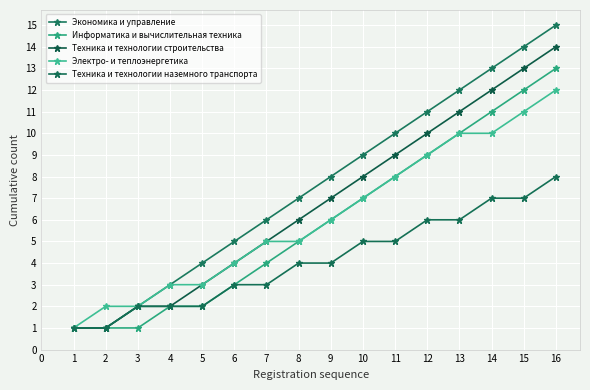

Count the number of data series in this chart.

5